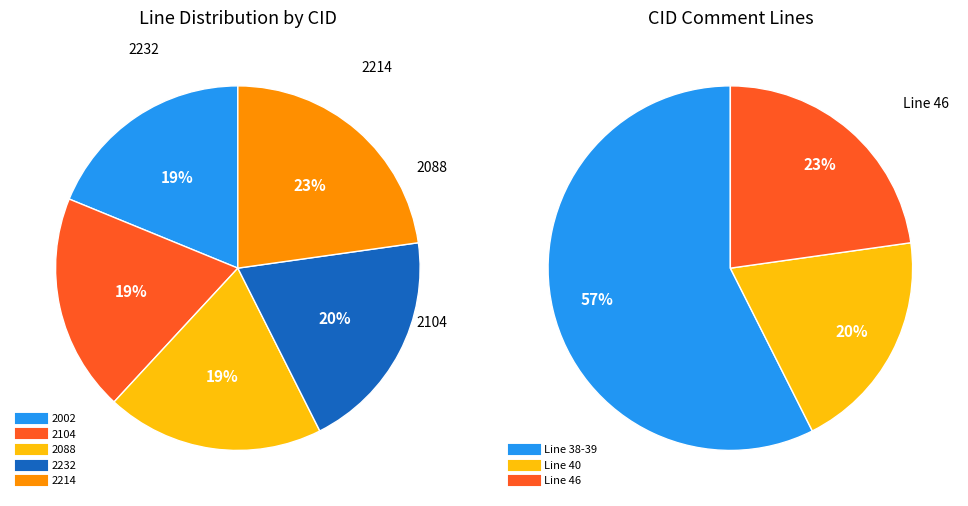

What is the largest slice in the pie chart?

2214